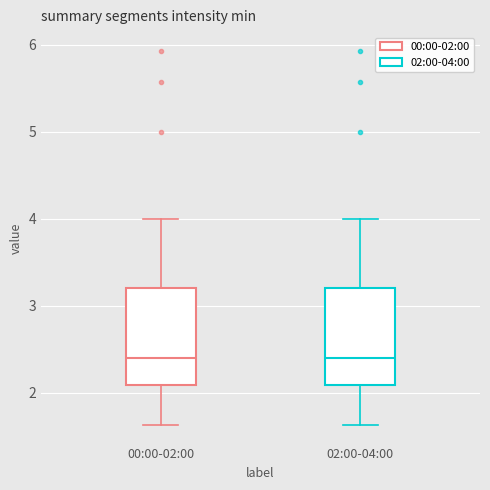

Reading left to right, transcribe this box plot: for each box, give where its median line is, the range the box spans, and where its two whiskers end, as read against the y-axis. The values are not printed on the chart, so give them approximately, as read against the axis.

00:00-02:00: median 2.4, box 2.1 to 3.2, whiskers 1.6 to 4.0
02:00-04:00: median 2.4, box 2.1 to 3.2, whiskers 1.6 to 4.0